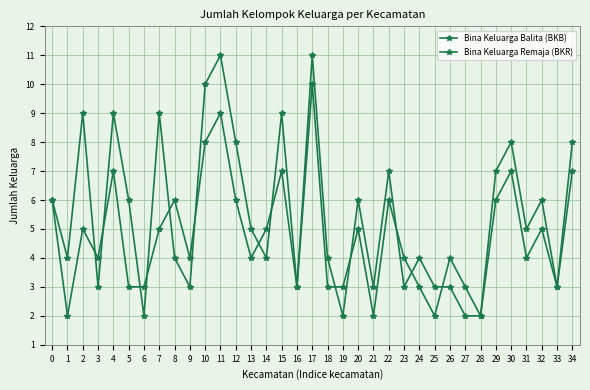

What is the maximum value for Bina Keluarga Remaja (BKR)?

10